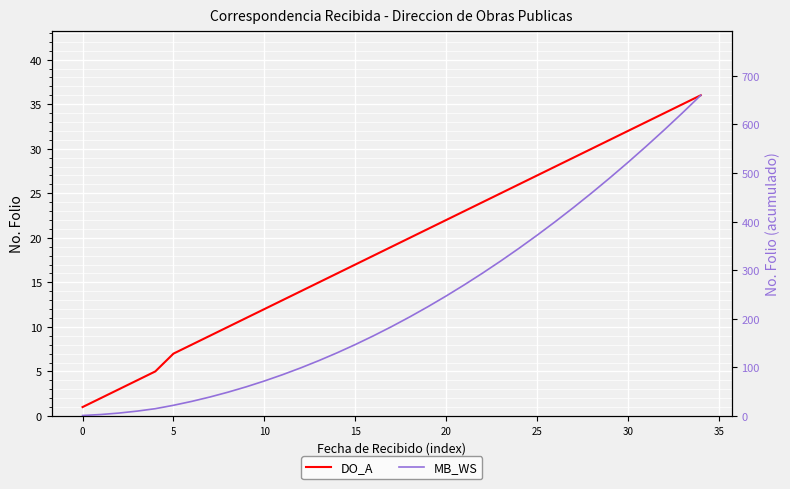

Which series has the largest total across all categories?

MB_WS